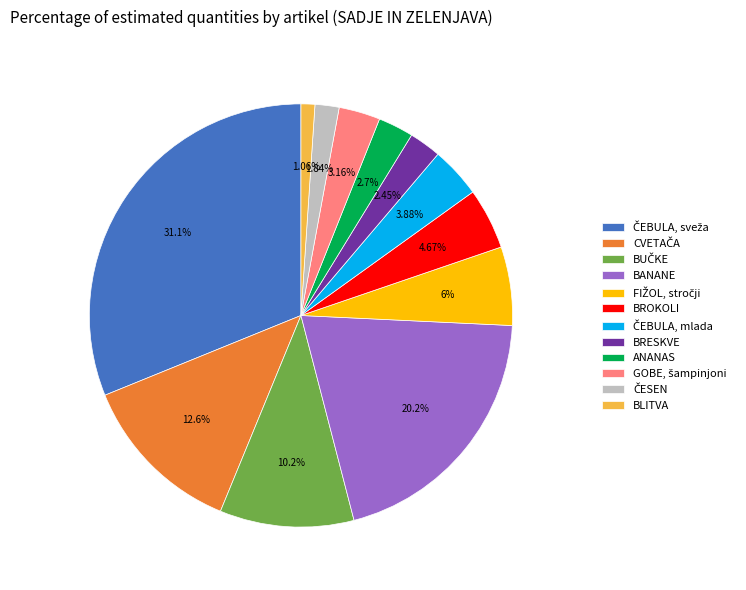

To the nearest percent, what percentage of the pie is BANANE?

20%